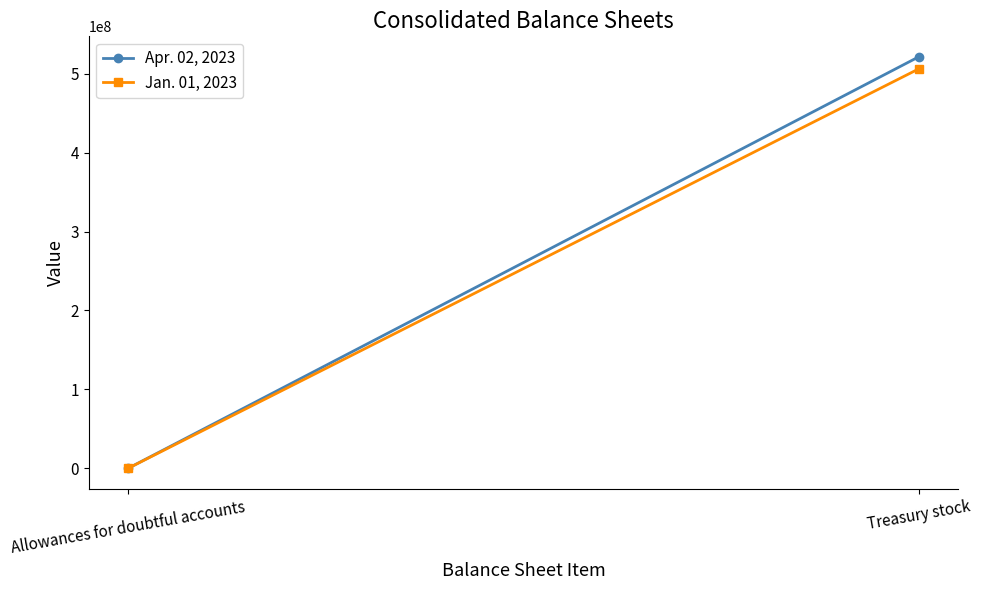

What is the sum of the Jan. 01, 2023 values at Treasury stock and Allowances for doubtful accounts?

506246203